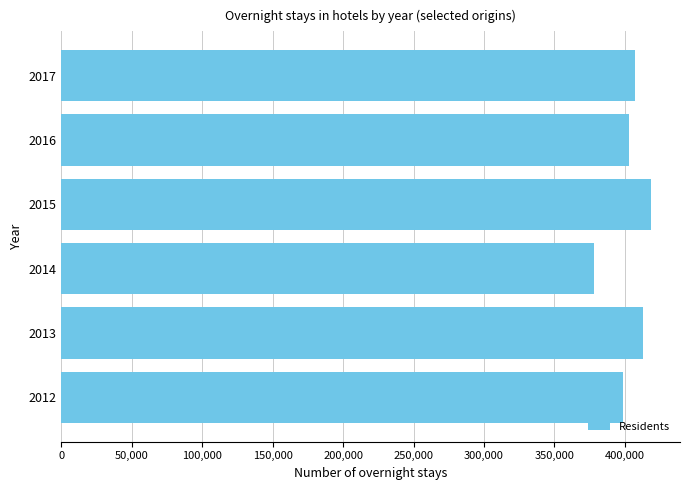

Approximately how many times larger is the value at 2017 compared to 2014?

1.1